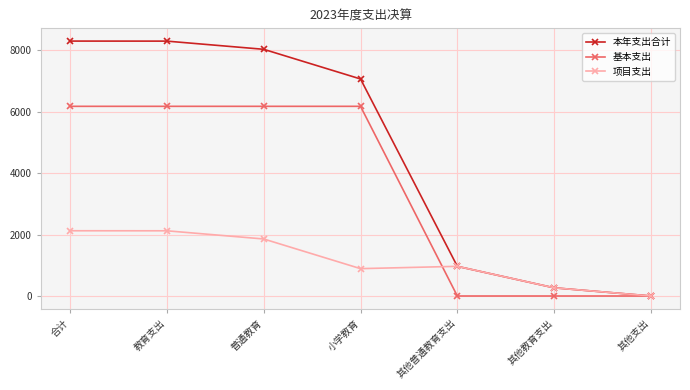

What is the total value across all series at 其他支出?

3.0